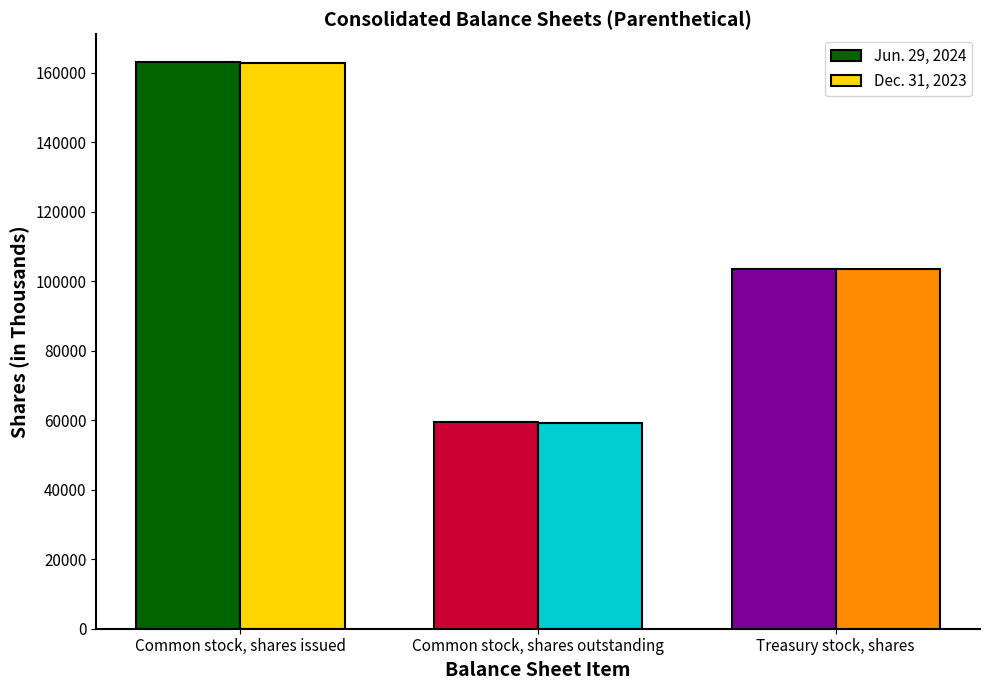

Rank the categories by Jun. 29, 2024 value from highest to lowest.

Common stock, shares issued, Treasury stock, shares, Common stock, shares outstanding